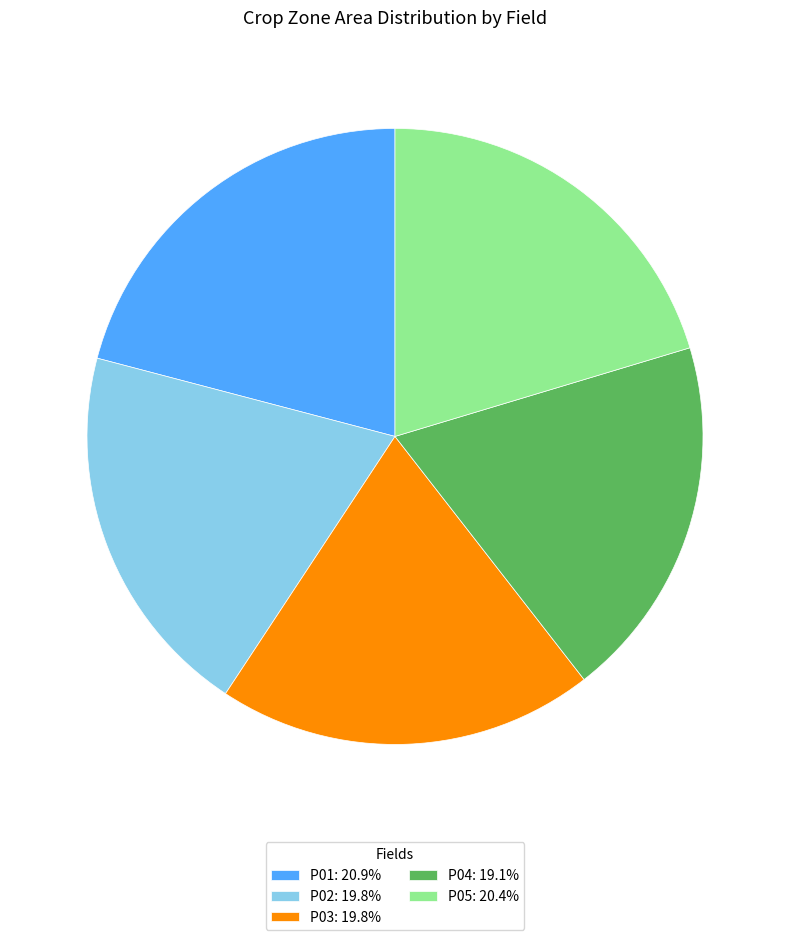

Is the sum of P04: 19.1% and P02: 19.8% greater than half?

No